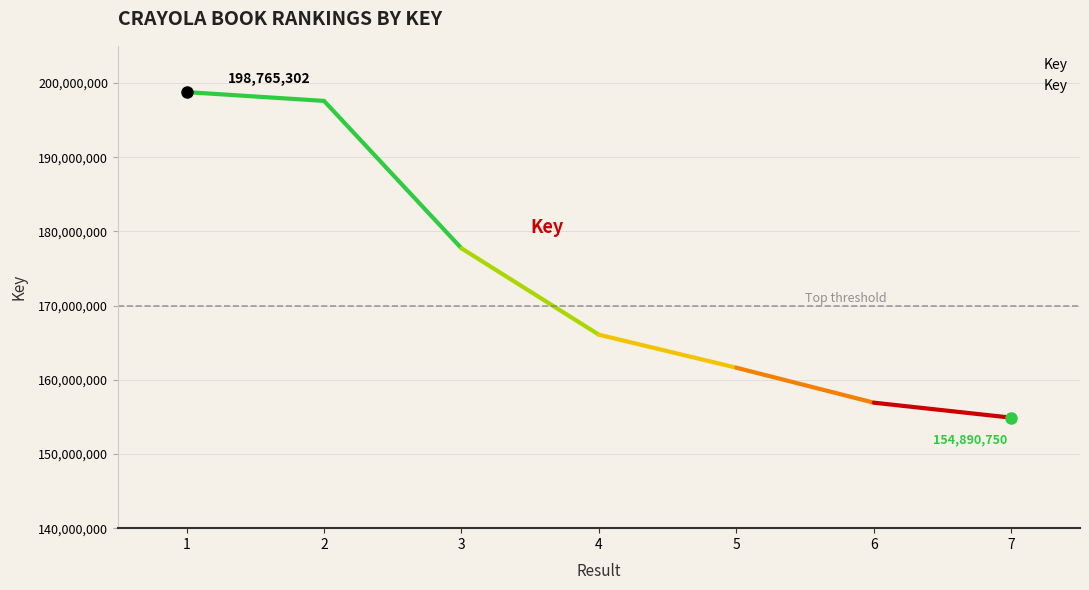

Which label corresponds to the smallest value in the chart?

7